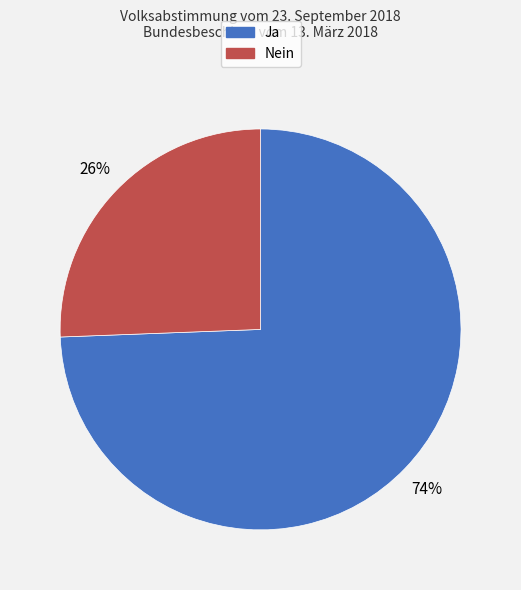

Which category has the smallest portion of the pie?

Nein